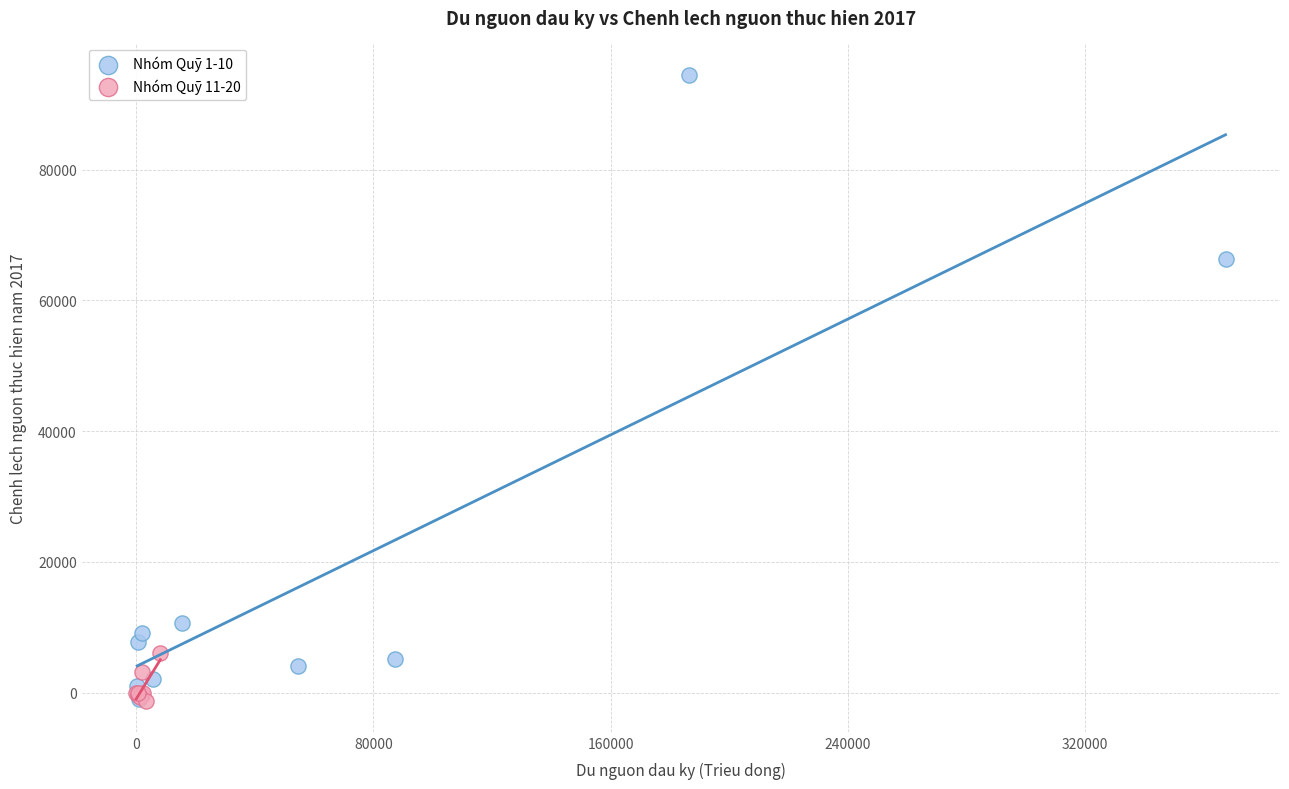

Which series has the widest spread of Y values?

Nhóm Quỹ 1-10